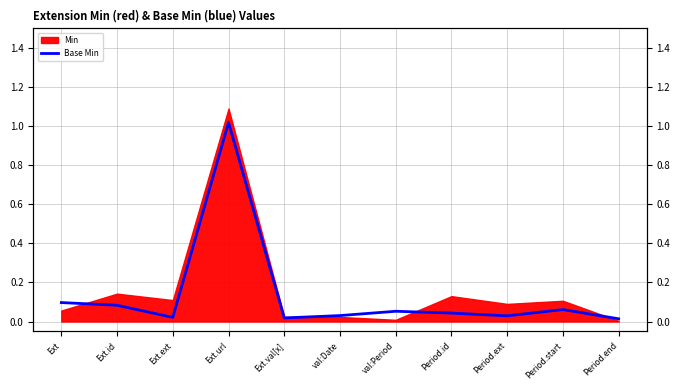

Reading left to right, extract all data points from this chart.

0.1	0.1	0.0	1.0	0.0	0.0	0.1	0.0	0.0	0.1	0.0